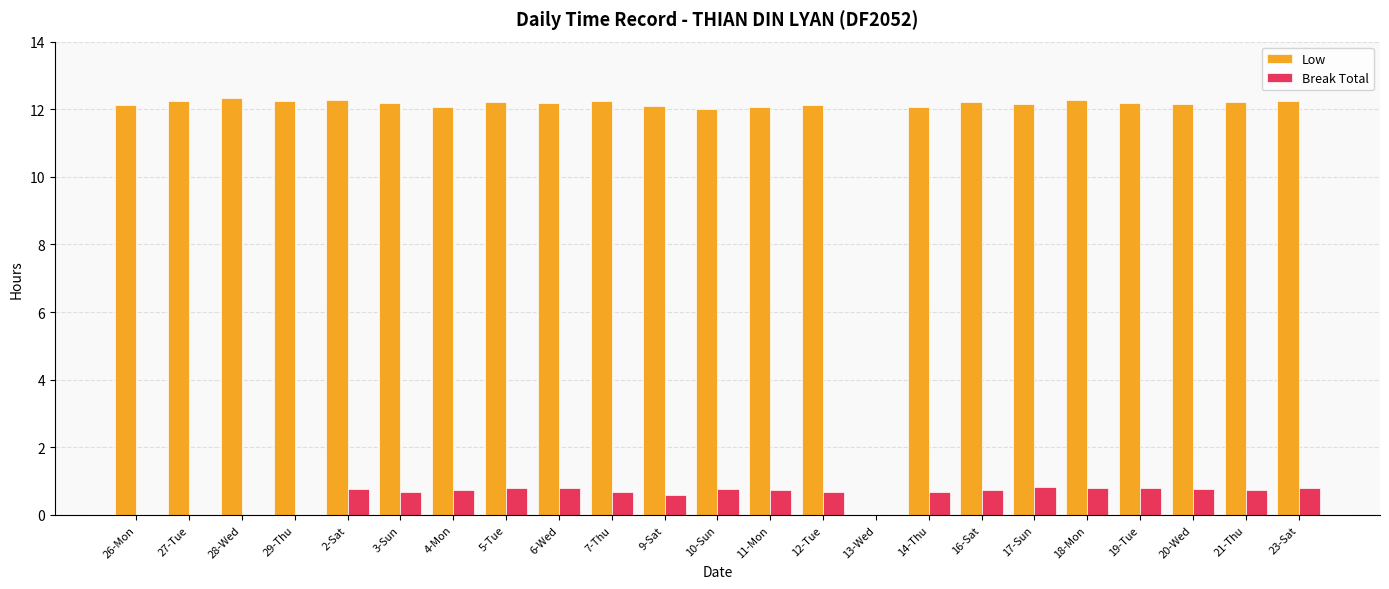

The Break Total series shows 1.4 at 19-Tue. True or false?

False